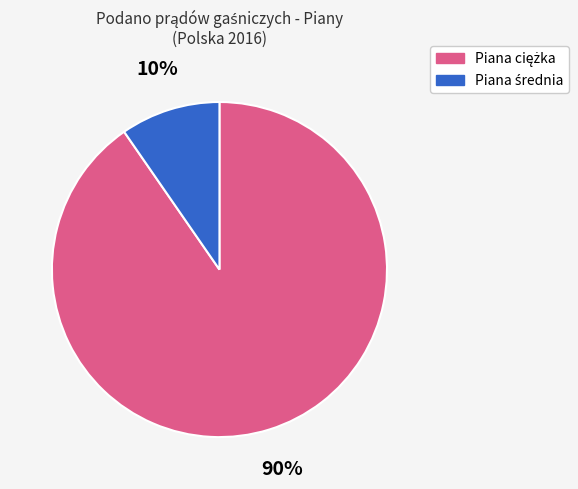

To the nearest percent, what is the average slice percentage?

50%